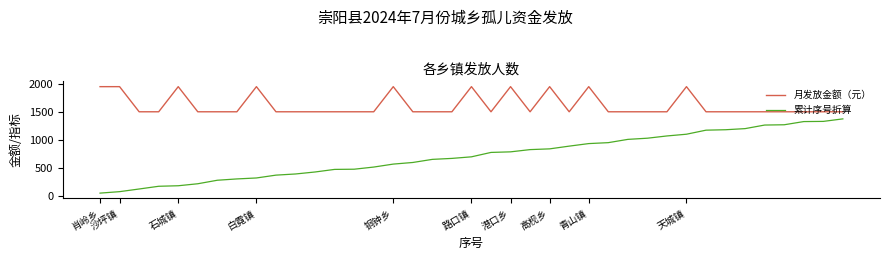

List the series in order of their peak value, lowest first.

累计序号折算, 月发放金额（元）